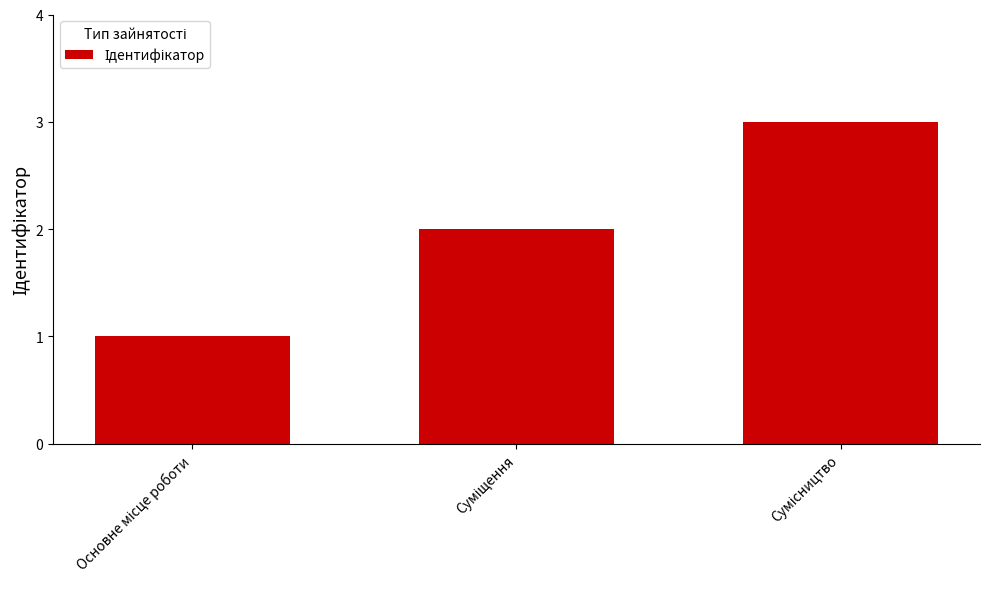

What is the sum of all values?

6